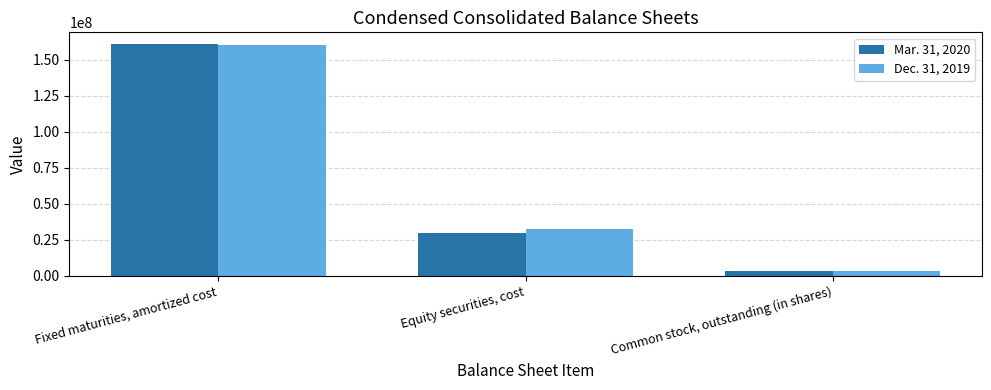

What are all the series names shown in the legend?

Mar. 31, 2020, Dec. 31, 2019